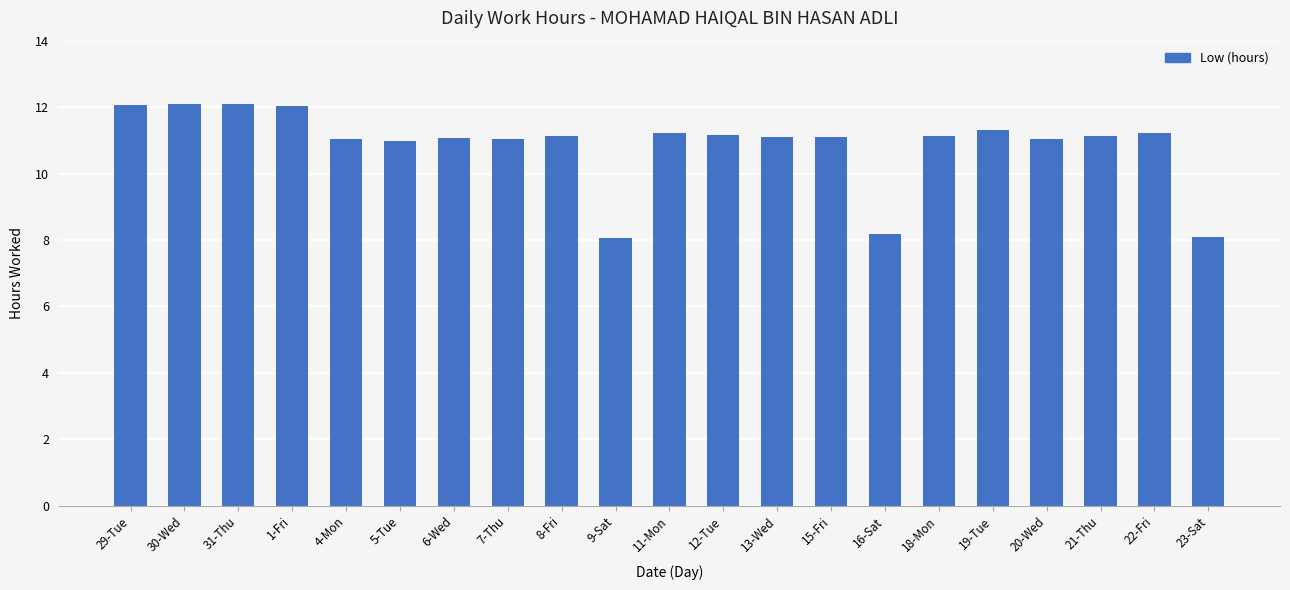

Approximately how many times larger is the value at 18-Mon compared to 7-Thu?

1.0